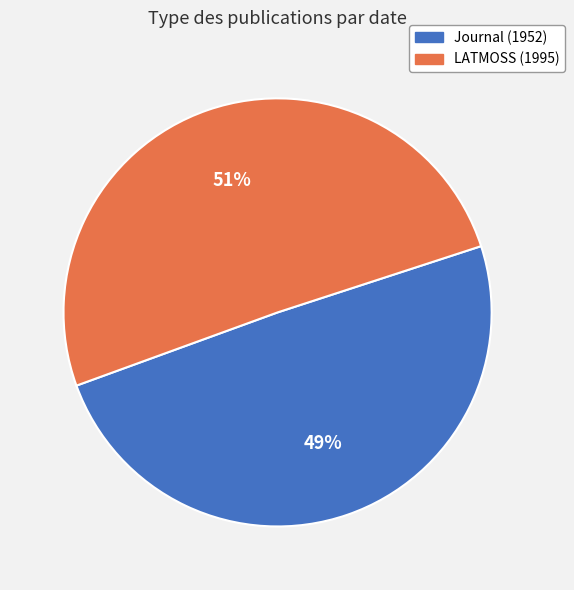

What is the ratio of the value at Journal (1952) to the value at LATMOSS (1995)?

1.0